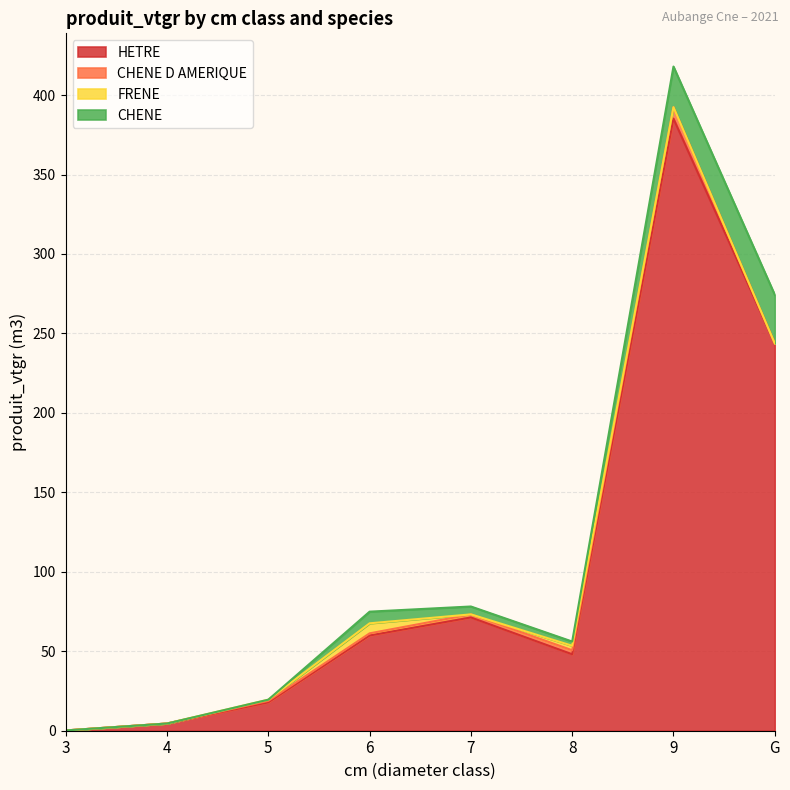

Which series has the largest total across all categories?

HETRE